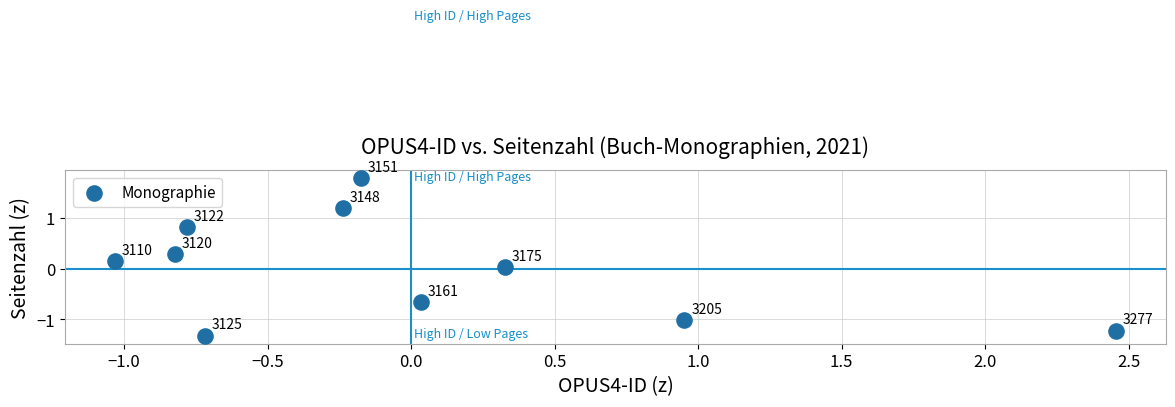

What is the range of X values (max minus min)?

3.5